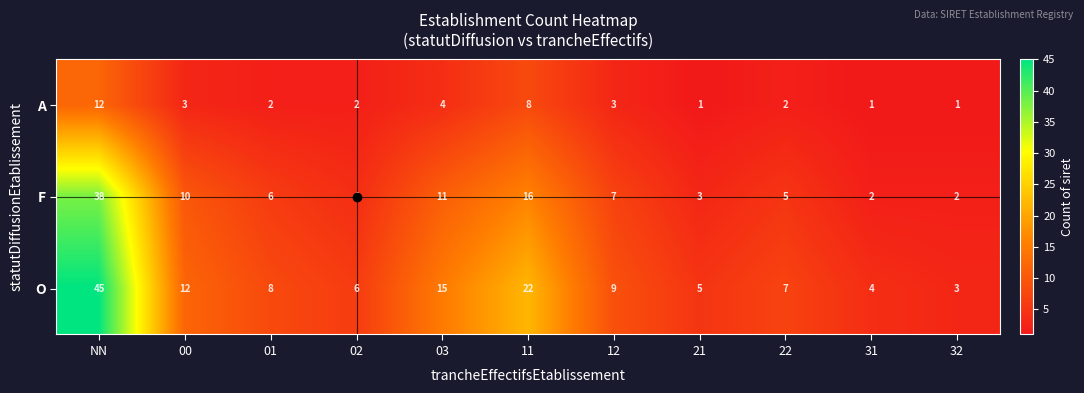

Between 21 and 32, which series saw the biggest shift?

O